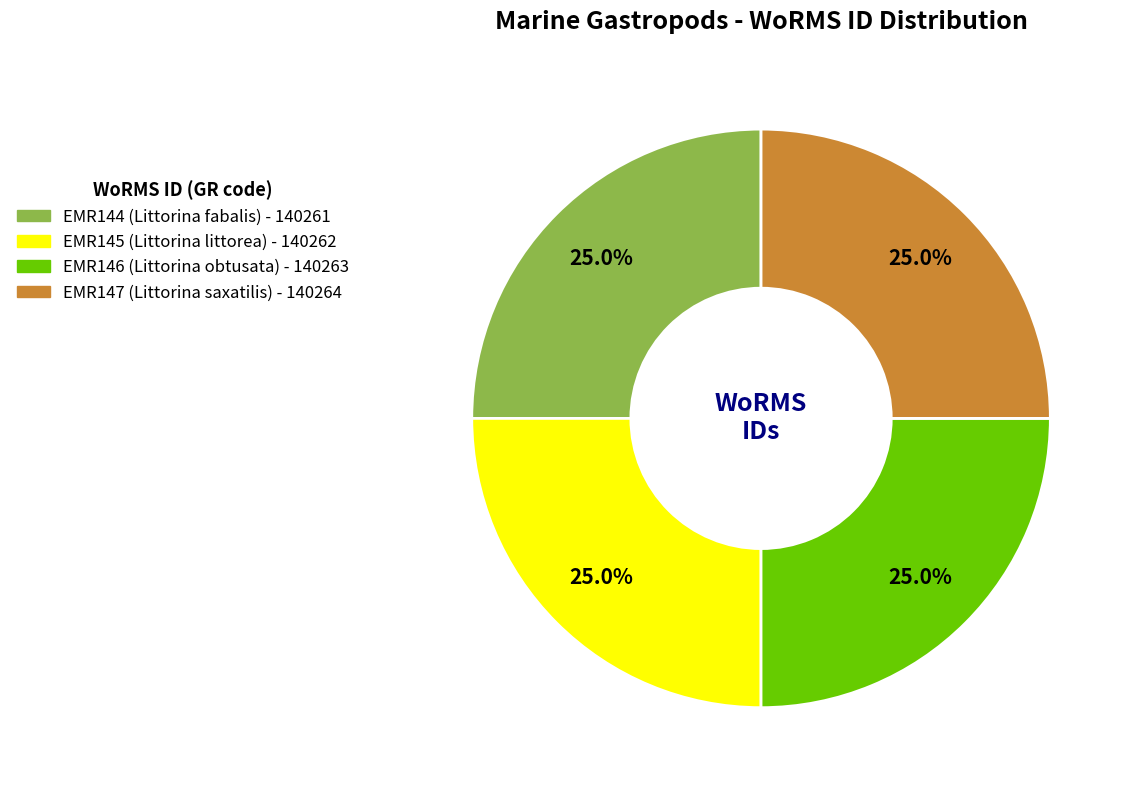

Is there a majority slice in this chart?

No